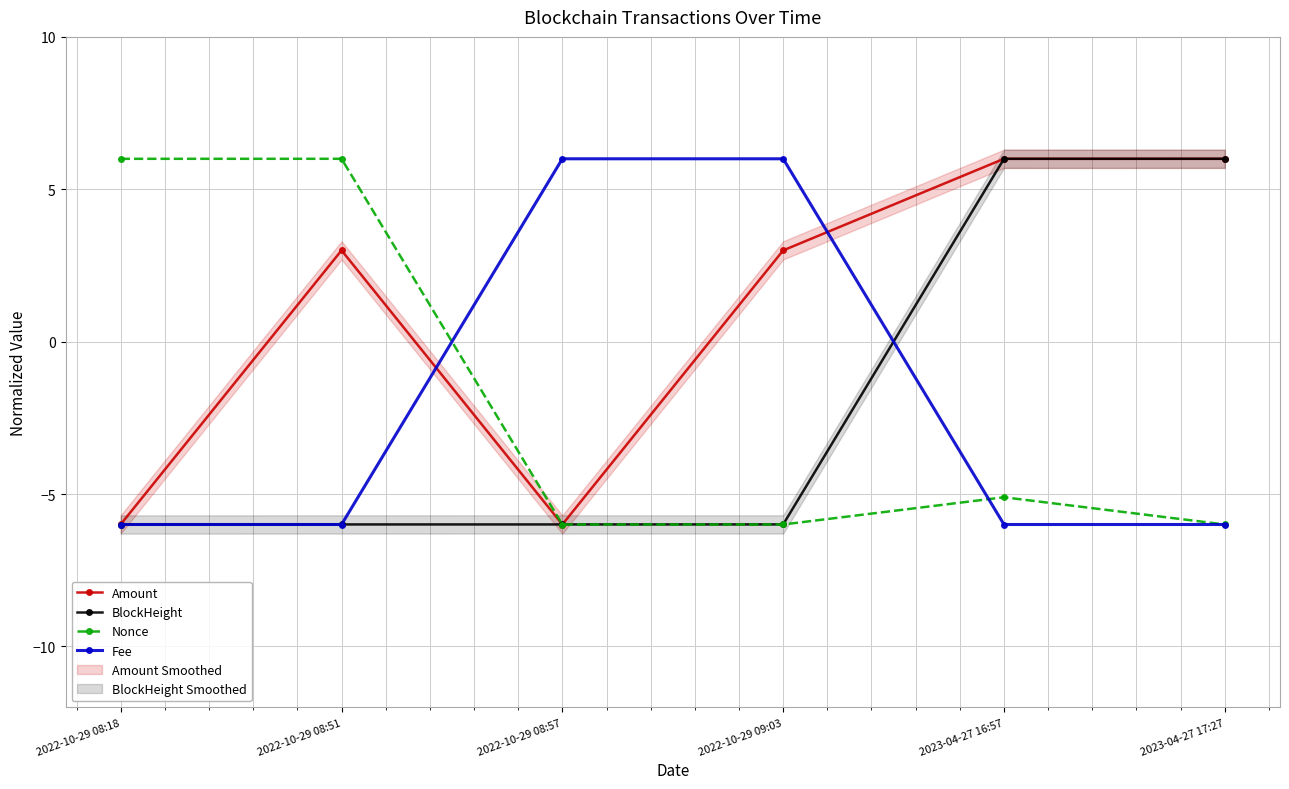

What is the spread (max minus min) of values at 2022-10-29 08:57?

12.0